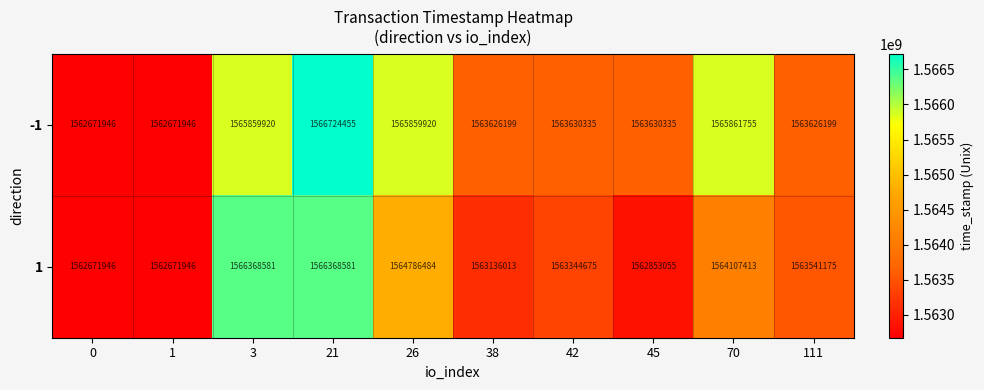

The value of 1 at 38 is 2061519490. True or false?

False